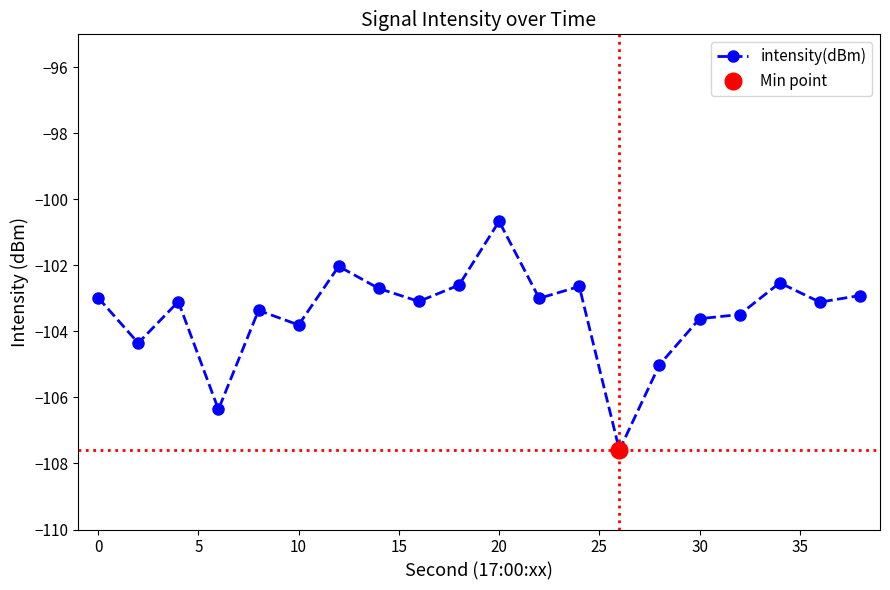

What is the lowest value of the intensity(dBm) series?

-107.6